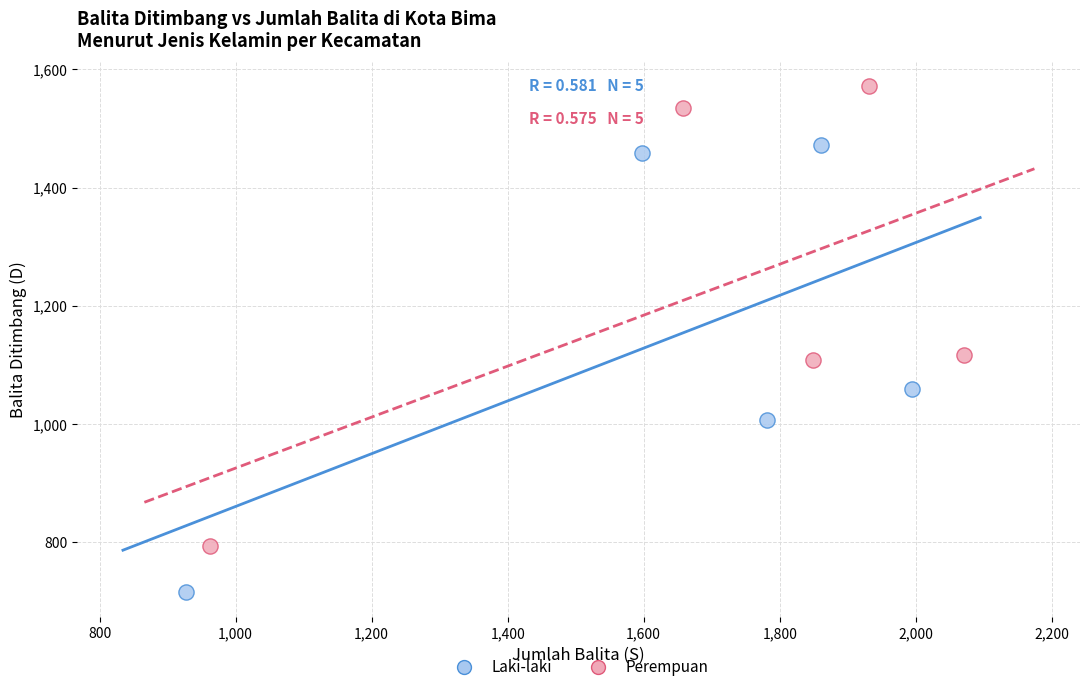

Which series contains the lowest Y value?

Laki-laki